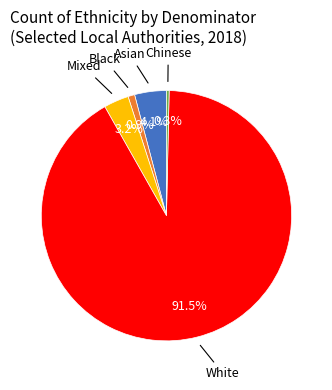

Is there any slice that represents more than half of the pie?

Yes